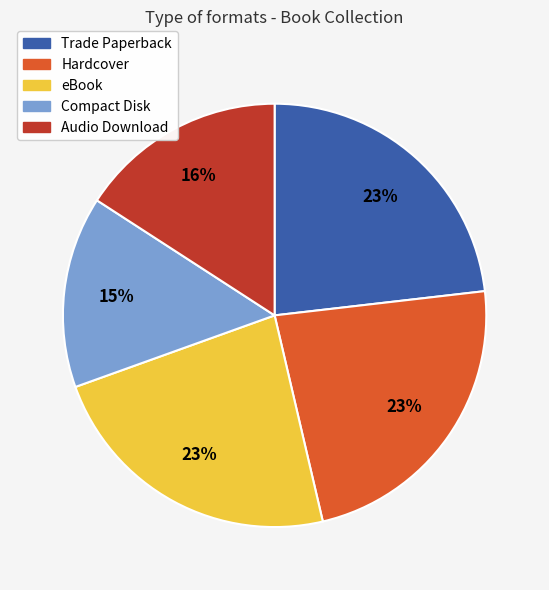

Approximately how many times larger is the value at Trade Paperback compared to Hardcover?

1.0